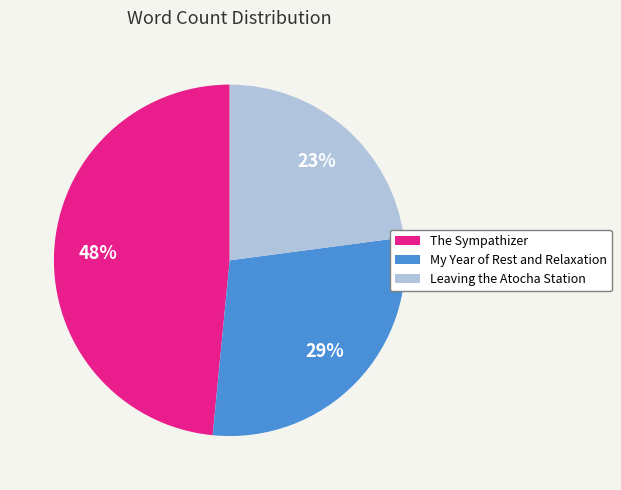

What percentage is the My Year of Rest and Relaxation slice, to the nearest percent?

29%